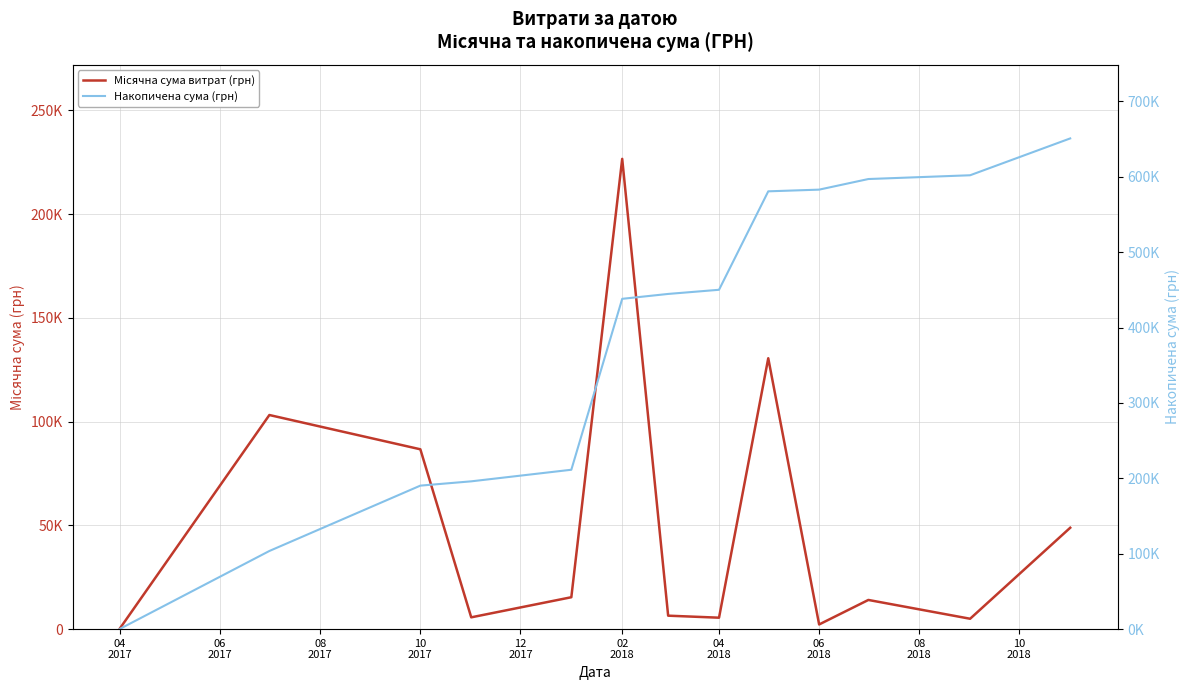

True or false: Накопичена сума (грн) and Місячна сума витрат (грн) cross at least once.

False